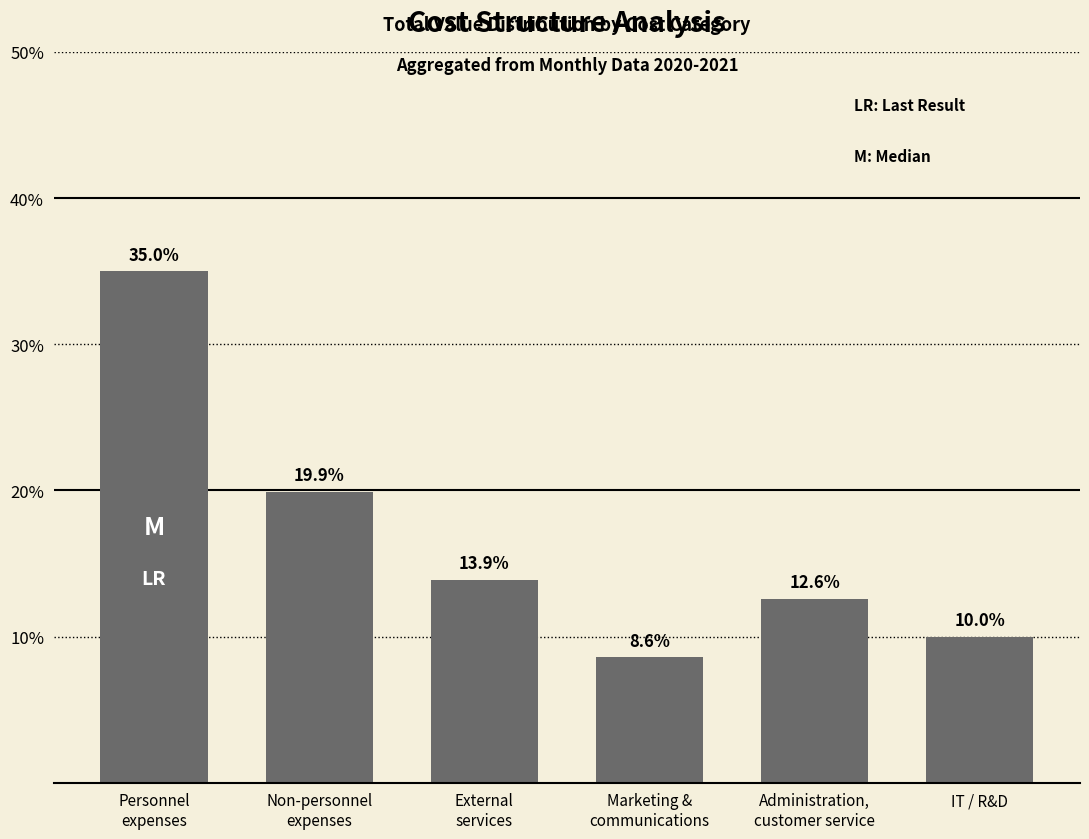

Where does the data first go above 13?

Personnel
expenses